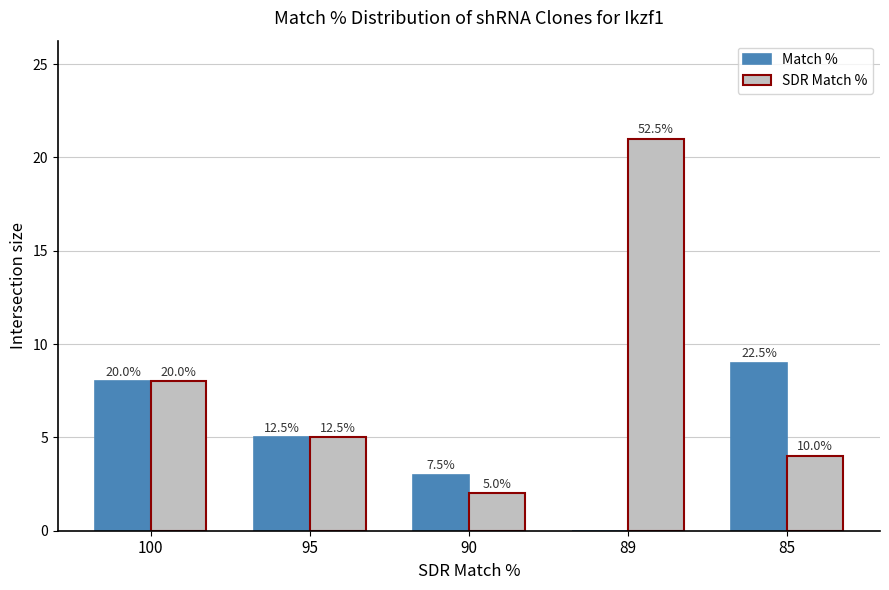

Where is Match % nearest to the value 4?

95